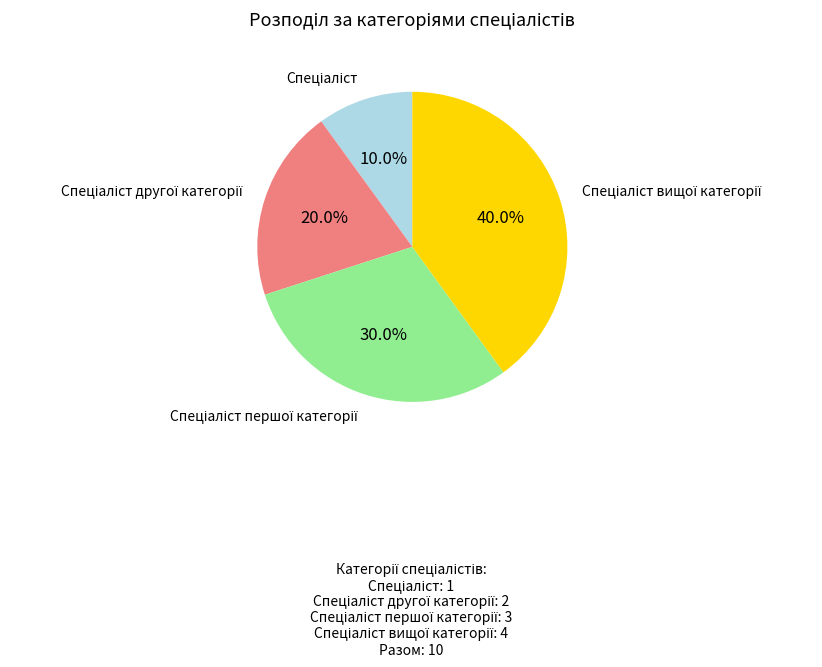

Is there a majority slice in this chart?

No